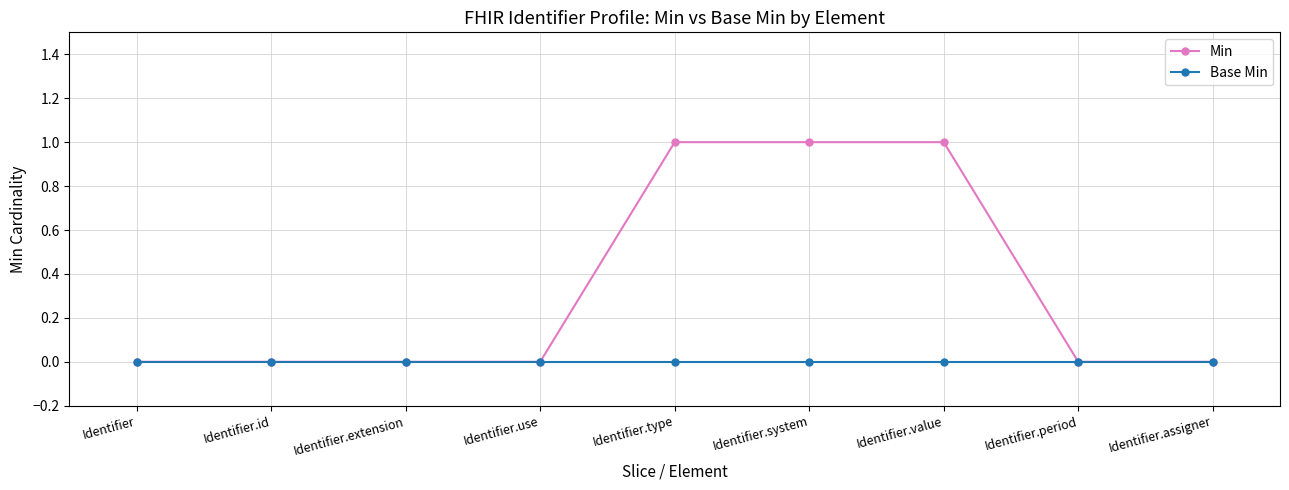

What position from the right is Identifier.extension?

7